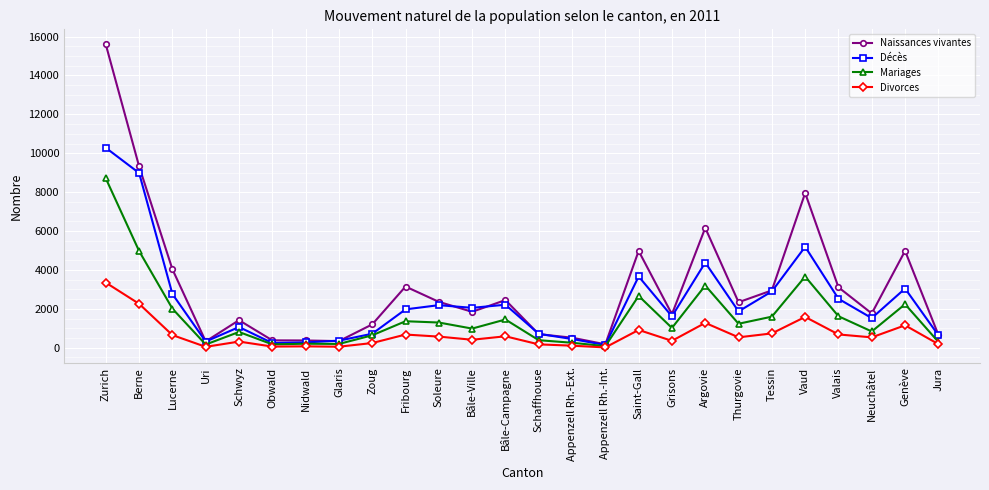

Rank the series at Argovie from lowest to highest value.

Divorces, Mariages, Décès, Naissances vivantes